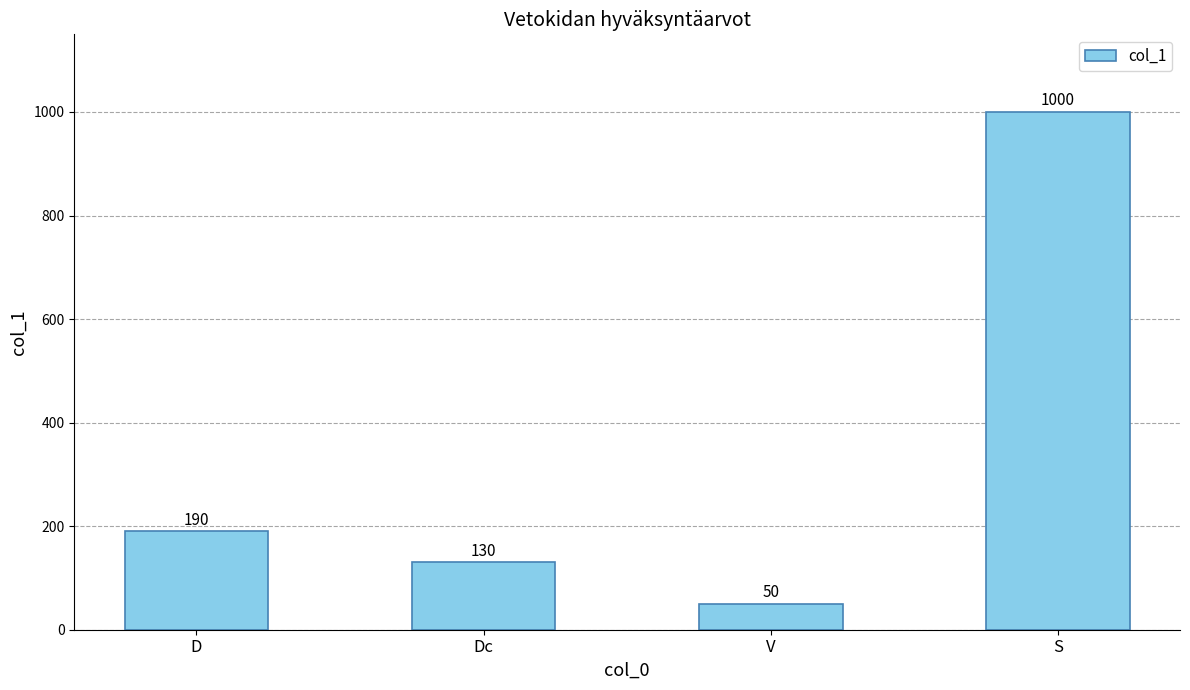

Approximately how many times larger is the value at S compared to D?

5.3